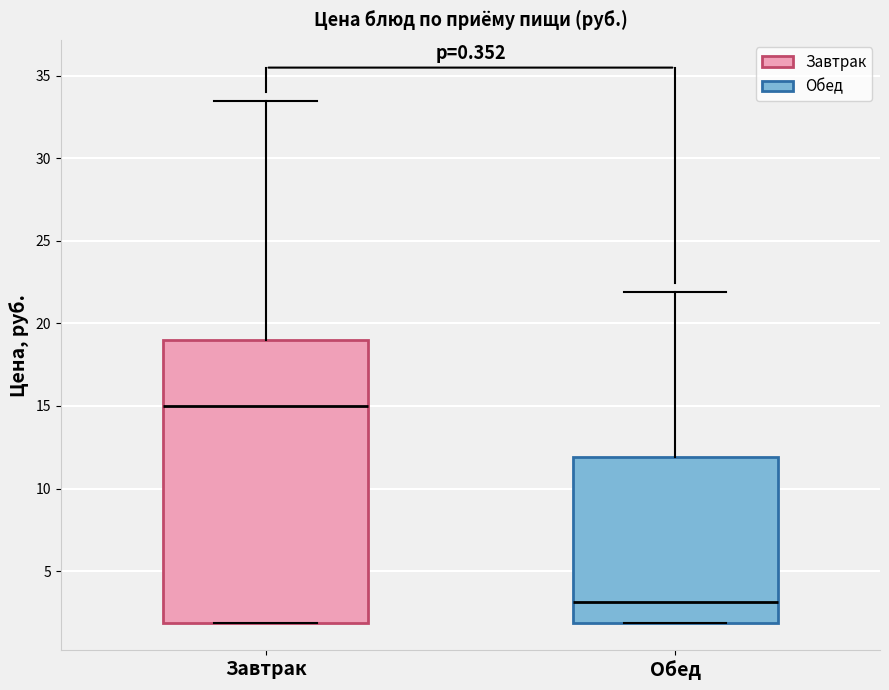

Comparing the boxes themselves (not the whiskers), which one is the tallest?

Завтрак